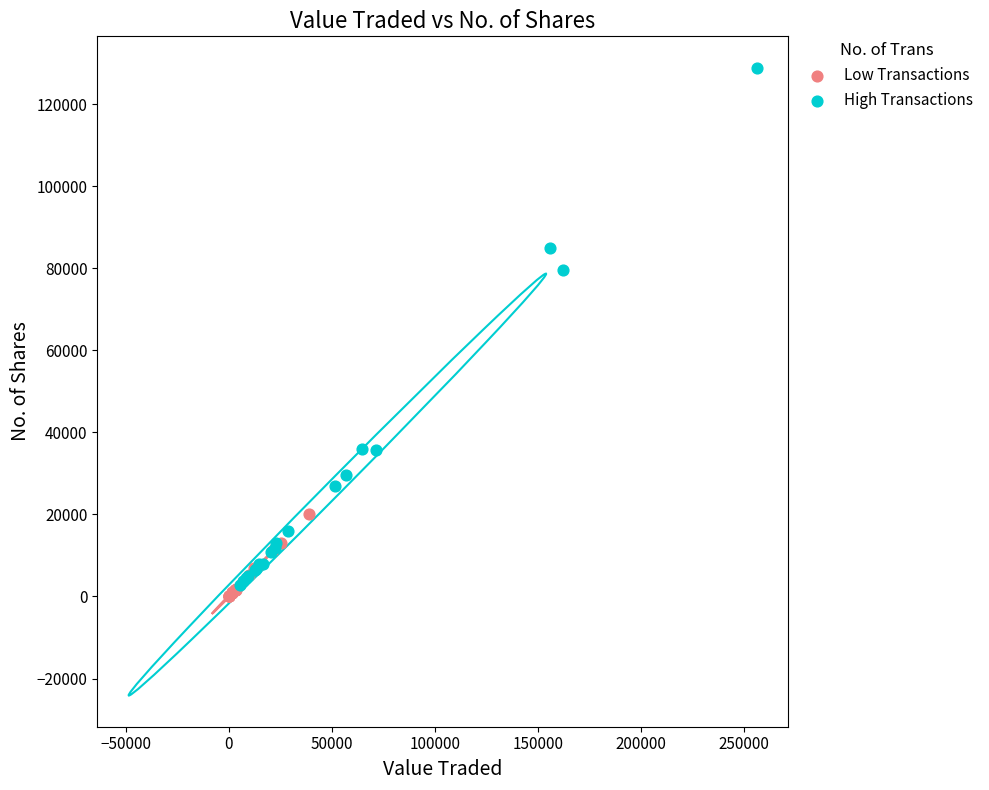

Which series reaches the maximum Y coordinate?

High Transactions